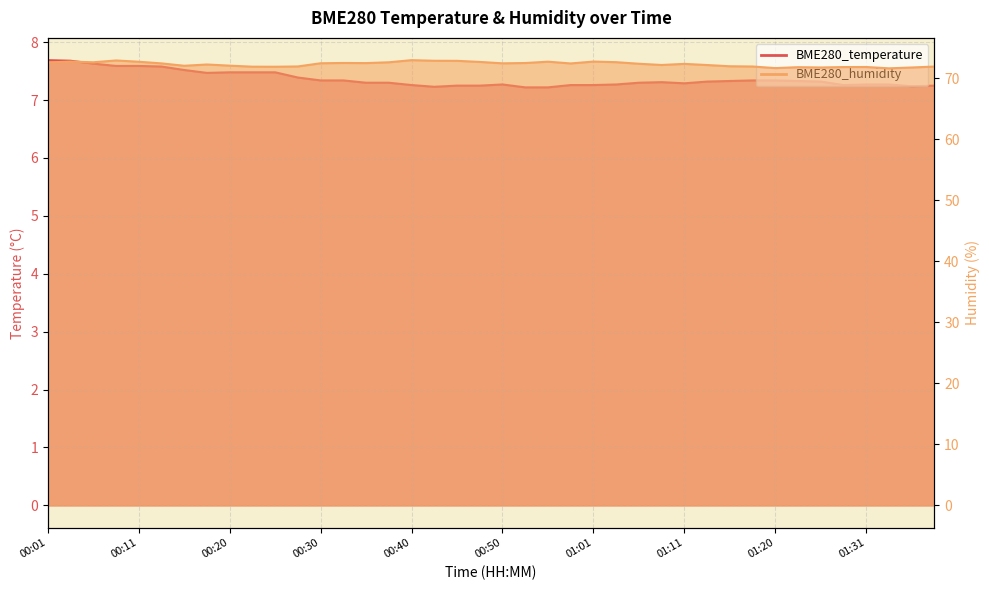

Read the BME280_temperature value at 00:55.

7.2